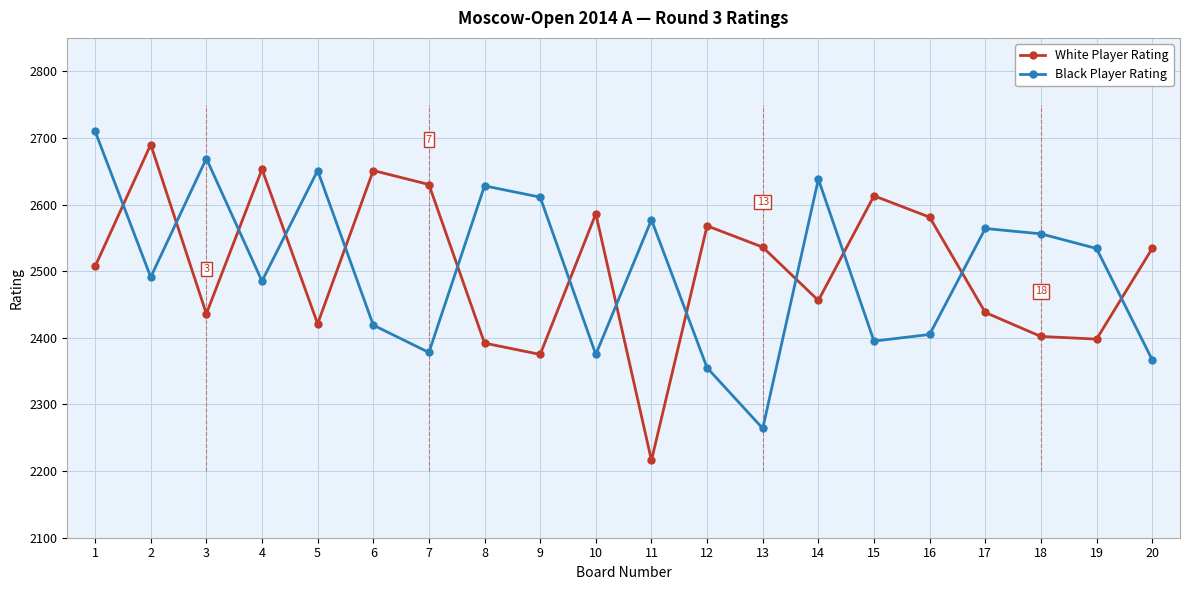

Where does the Black Player Rating series first go above 2534?

1